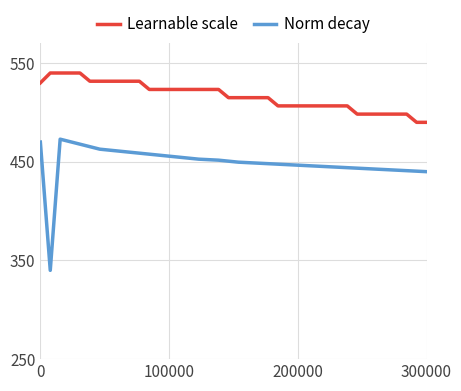

What is the difference between the maximum and minimum values in the Norm decay series?

132.9